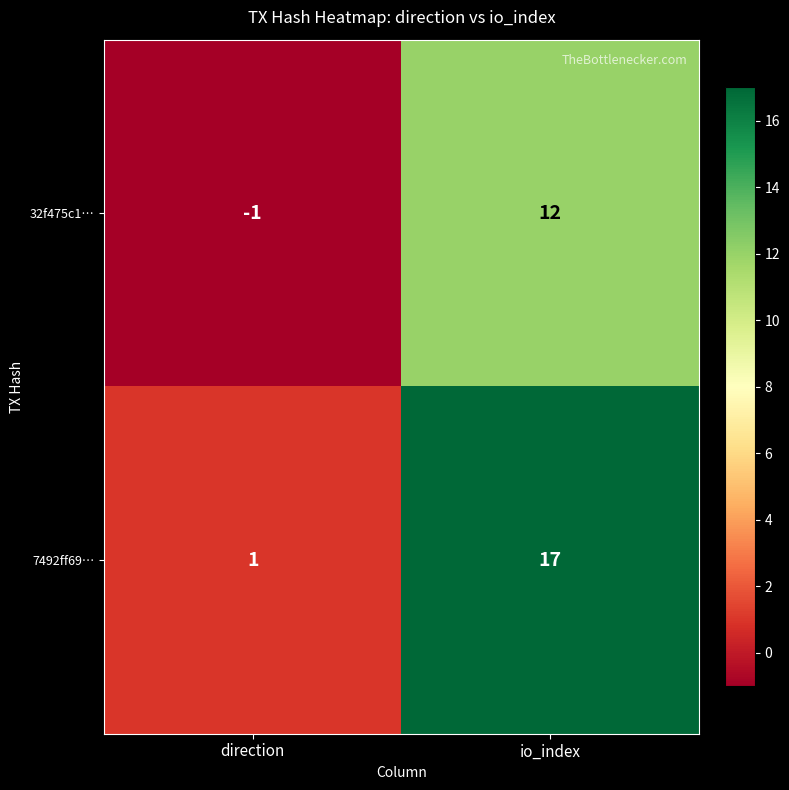

Which series has the widest spread of values?

7492ff69…